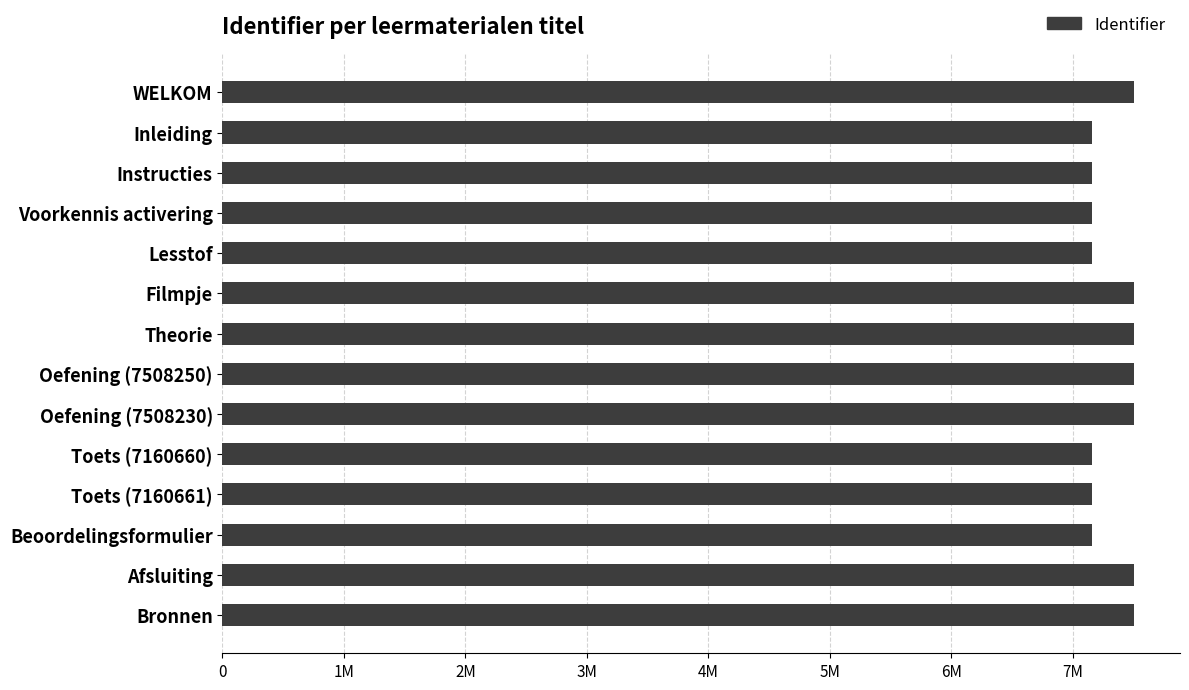

Does the chart contain any negative values?

No